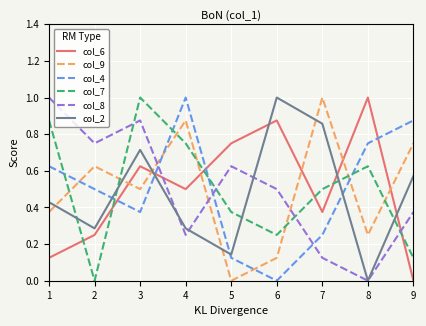

Which series changed the most between 1 and 2?

col_7